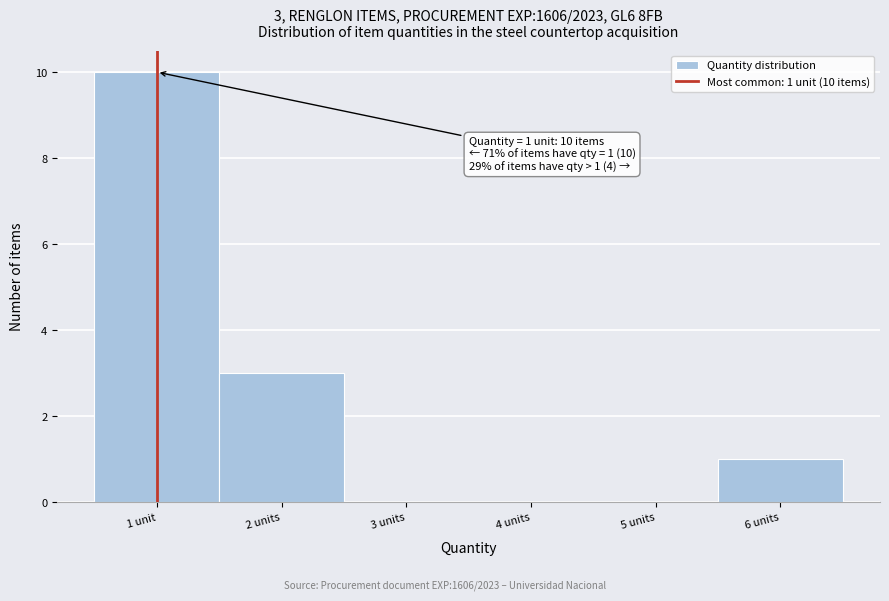

Reading left to right, extract all data points from this chart.

1 unit=10	2 units=3	3 units=0	4 units=0	5 units=0	6 units=1